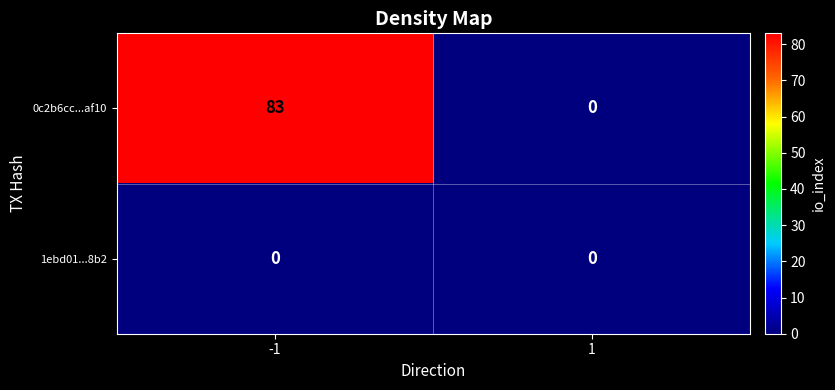

Rank the series by their average value, from lowest to highest.

1ebd01...8b2, 0c2b6cc...af10